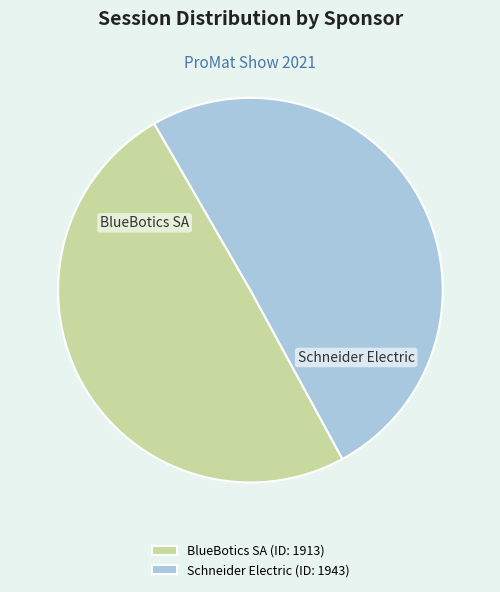

Is there any slice that represents more than half of the pie?

Yes